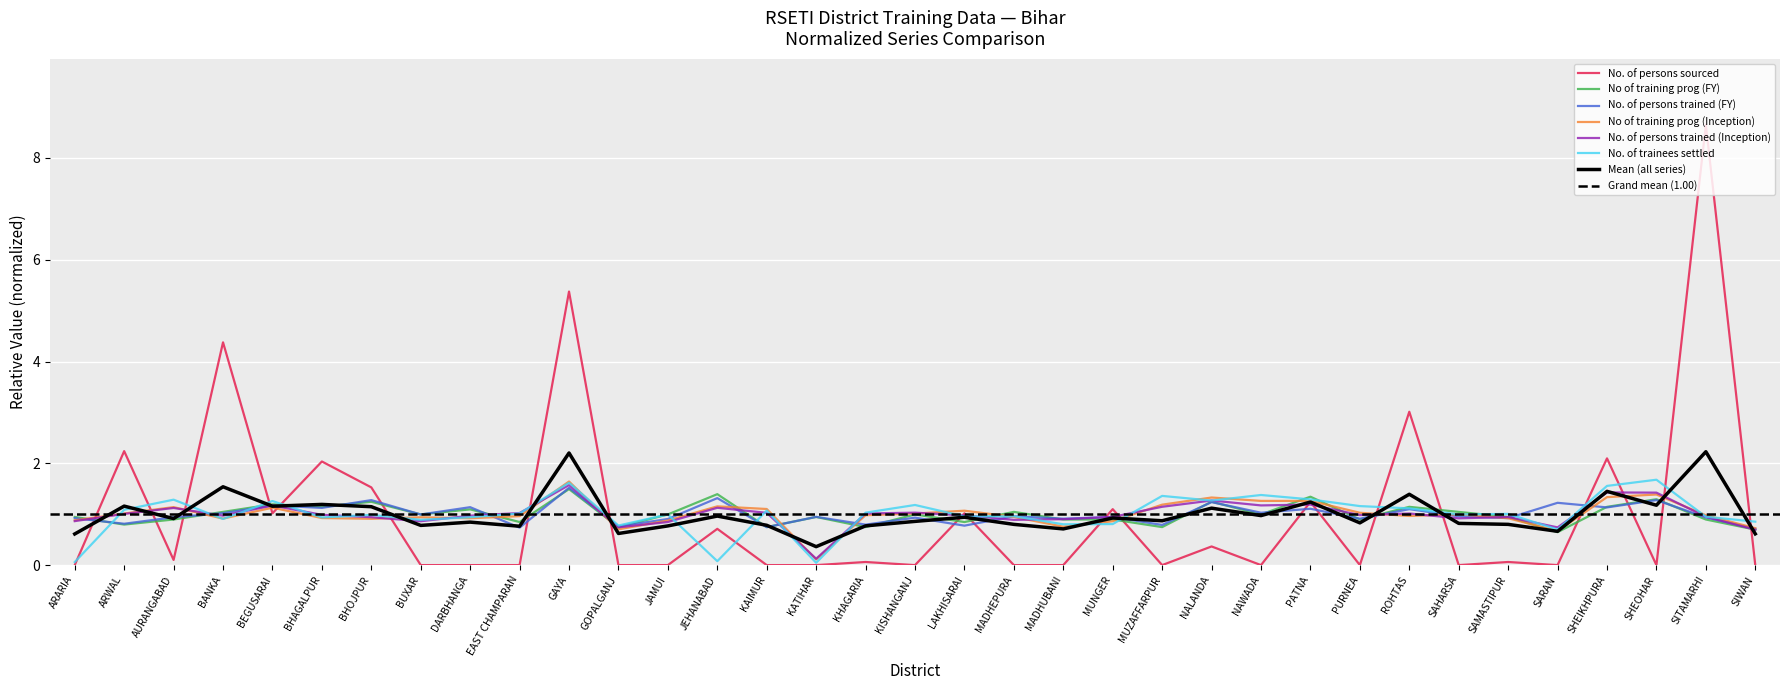

At how many categories does at least one series exceed 3?

4